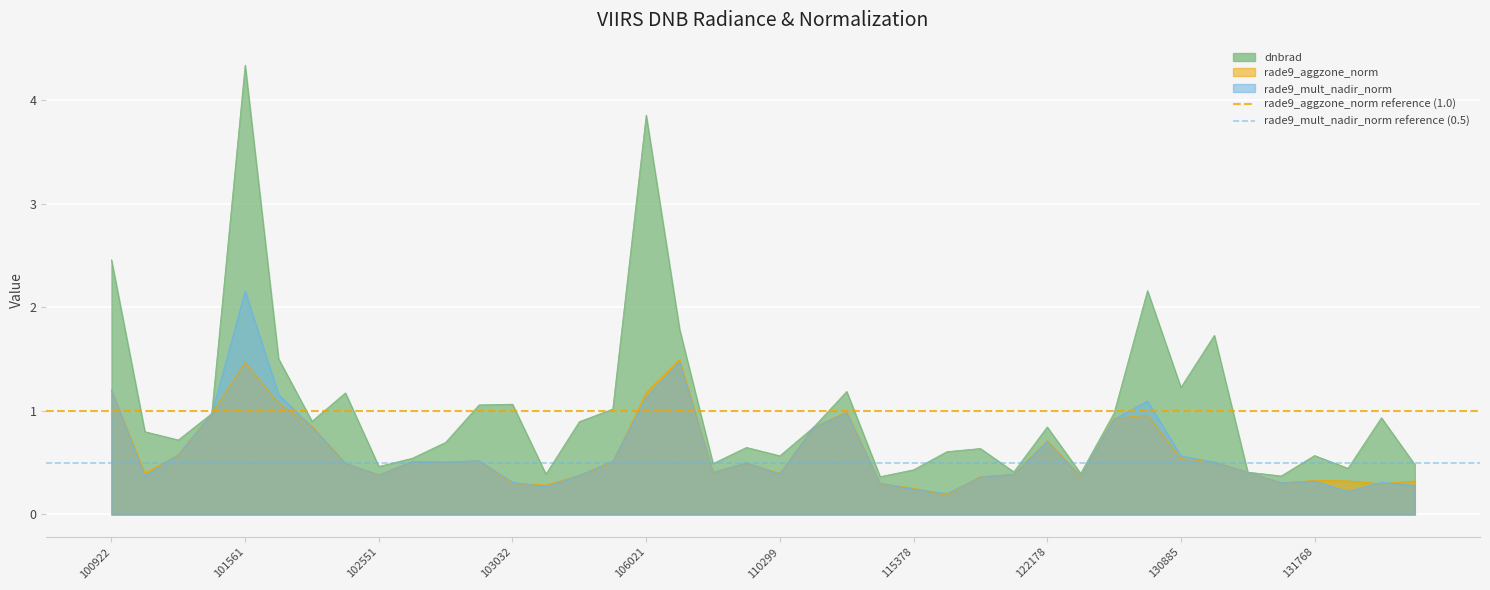

Is the value of dnbrad at 130885 greater than the value of rade9_mult_nadir_norm at 131768?

Yes